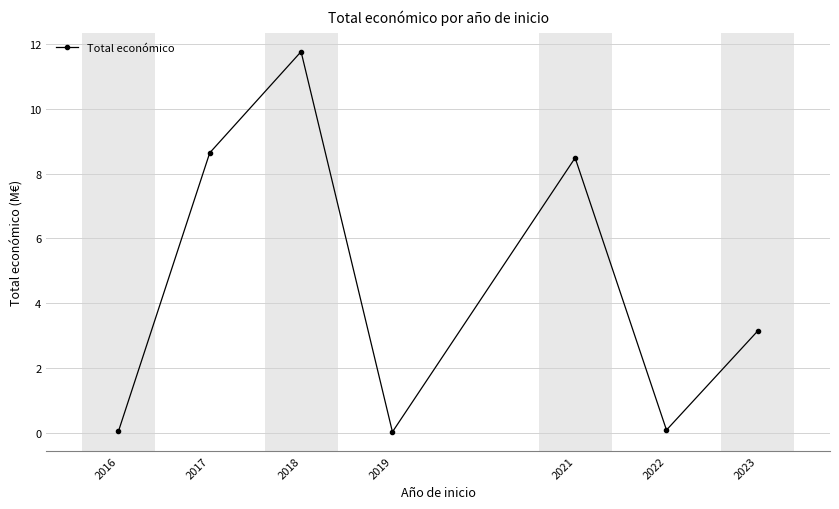

How many interior local valleys (lower than both neighbors) does the data have?

2